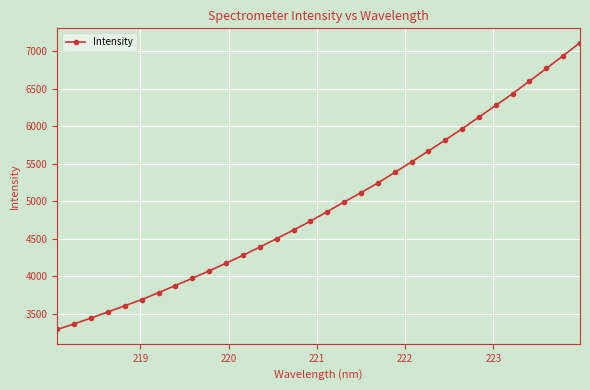

What is the value of the 32nd point from the left?

7115.7